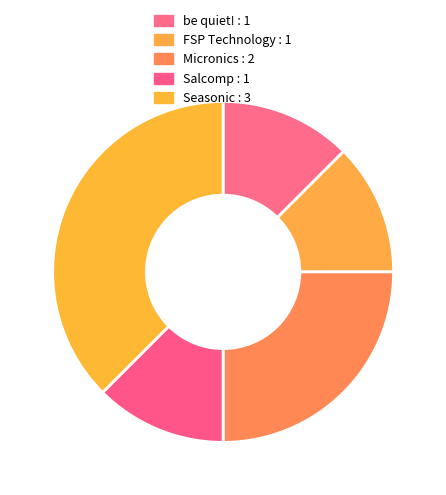

How many segments does this pie chart have?

5